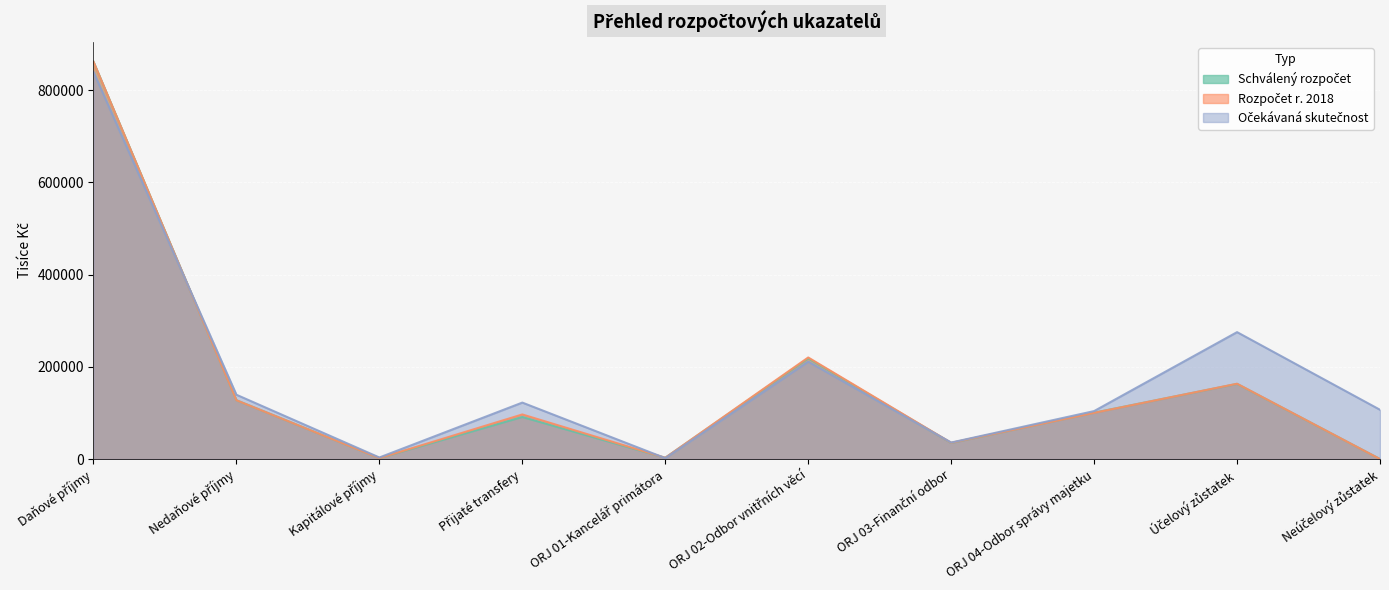

Where is Očekávaná skutečnost nearest to the value 421023?

Účelový zůstatek